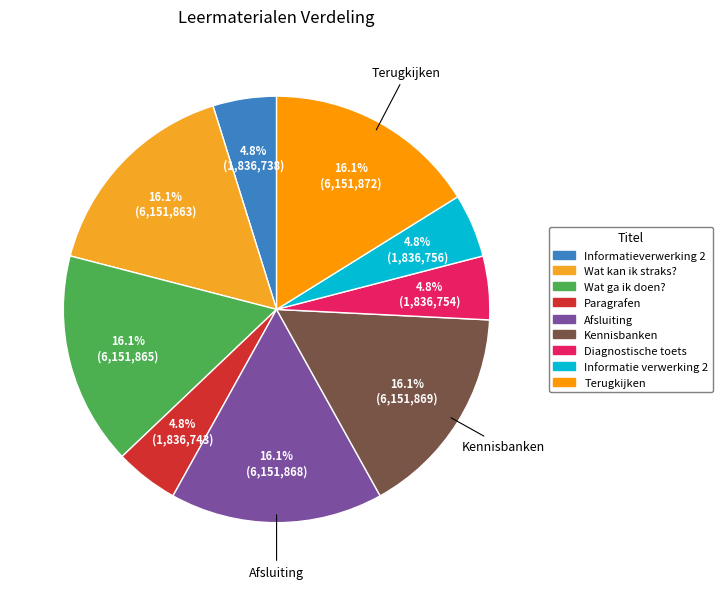

Does Paragrafen represent more than half of the total?

No